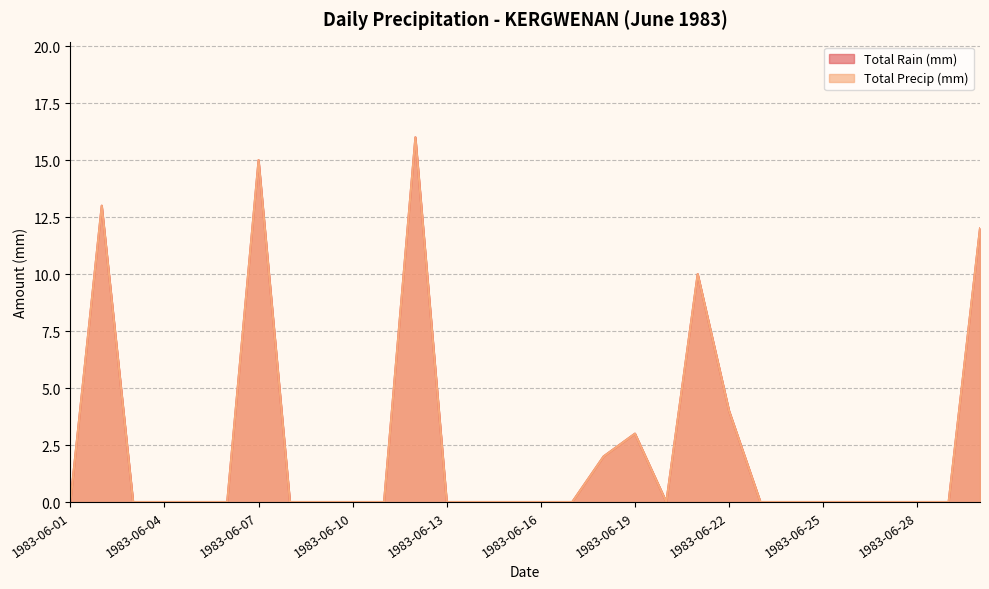

Which series has the largest range (max minus min)?

Total Rain (mm)